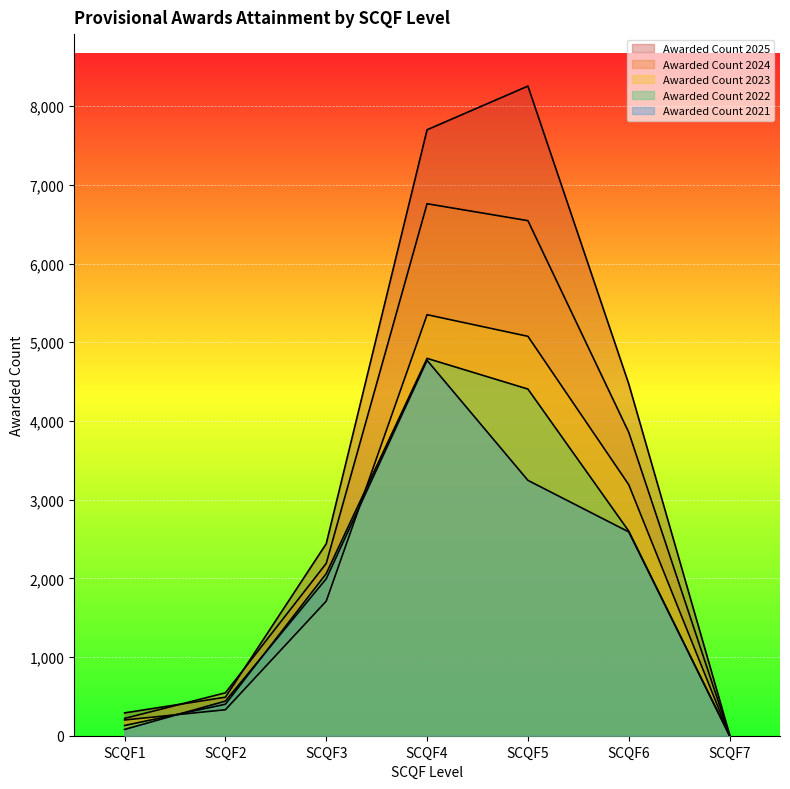

True or false: Awarded Count 2021 has more than 0 interior local peaks.

True